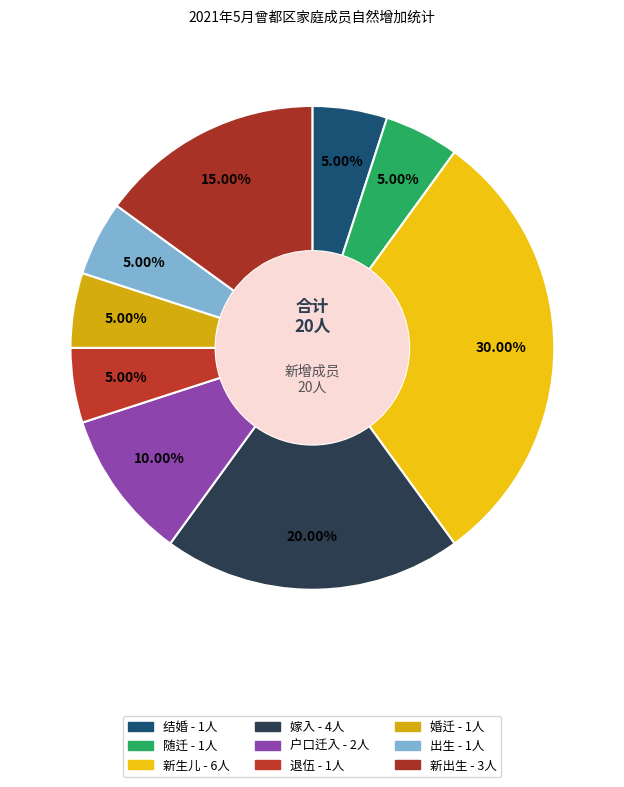

How many slices are in this pie chart?

9